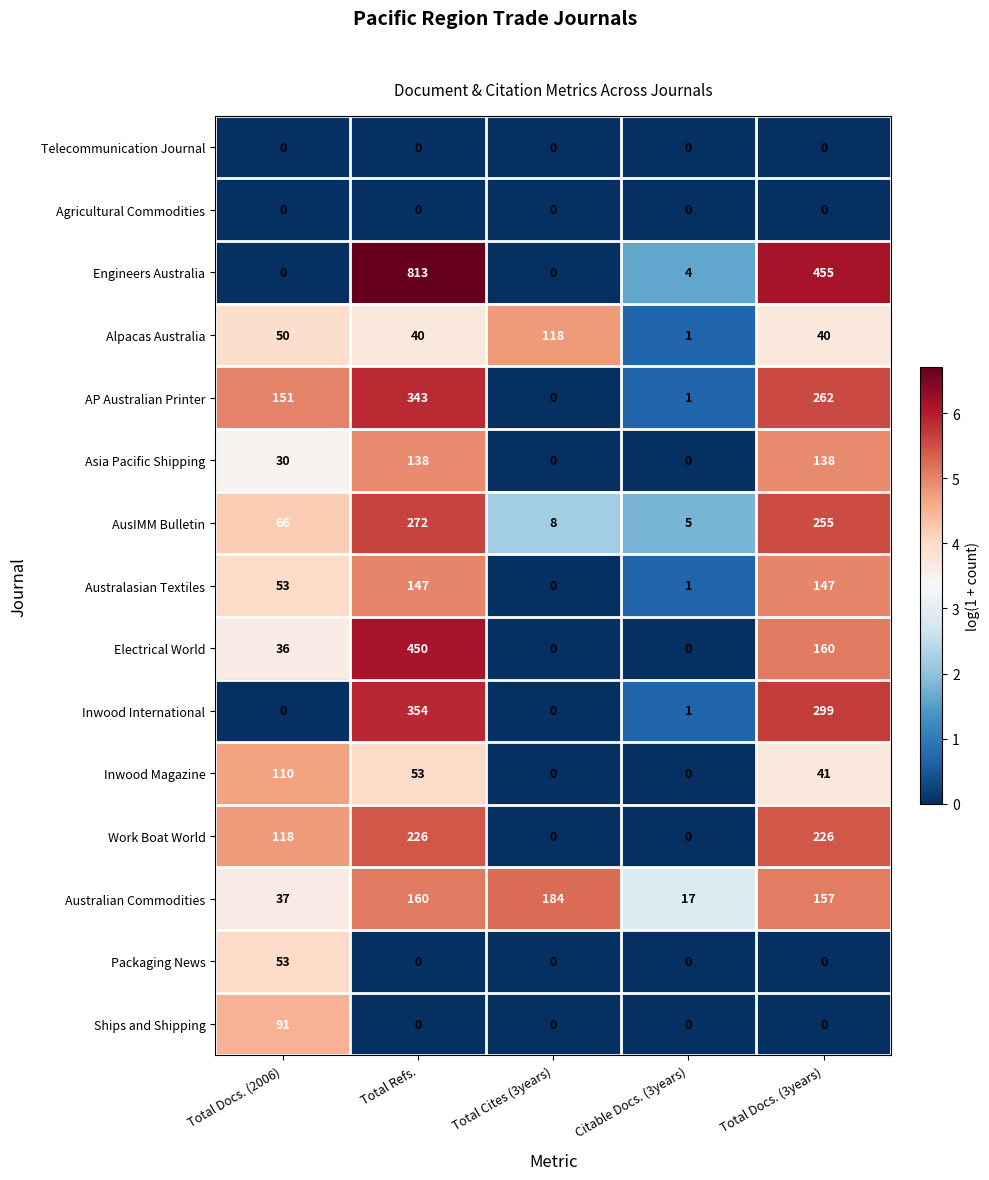

How many values in Packaging News are above zero?

1